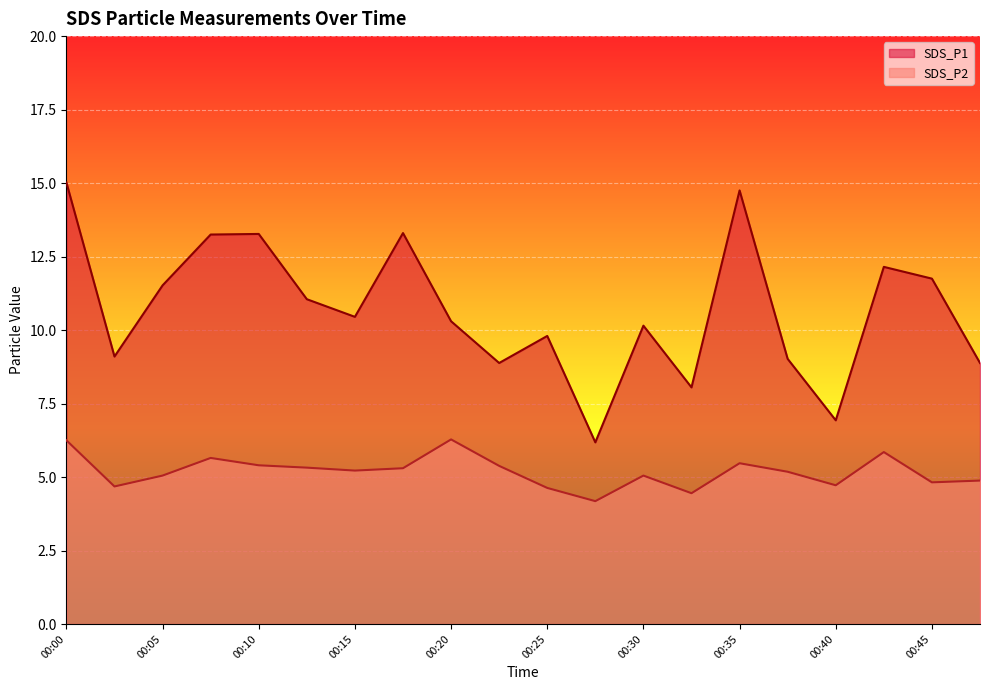

True or false: SDS_P1 and SDS_P2 cross at least once.

False